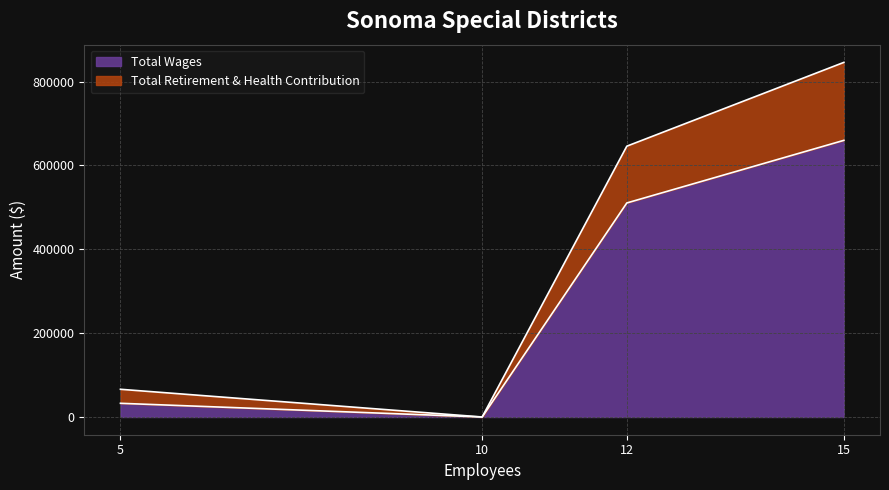

What is the maximum value for Total Wages?

659916